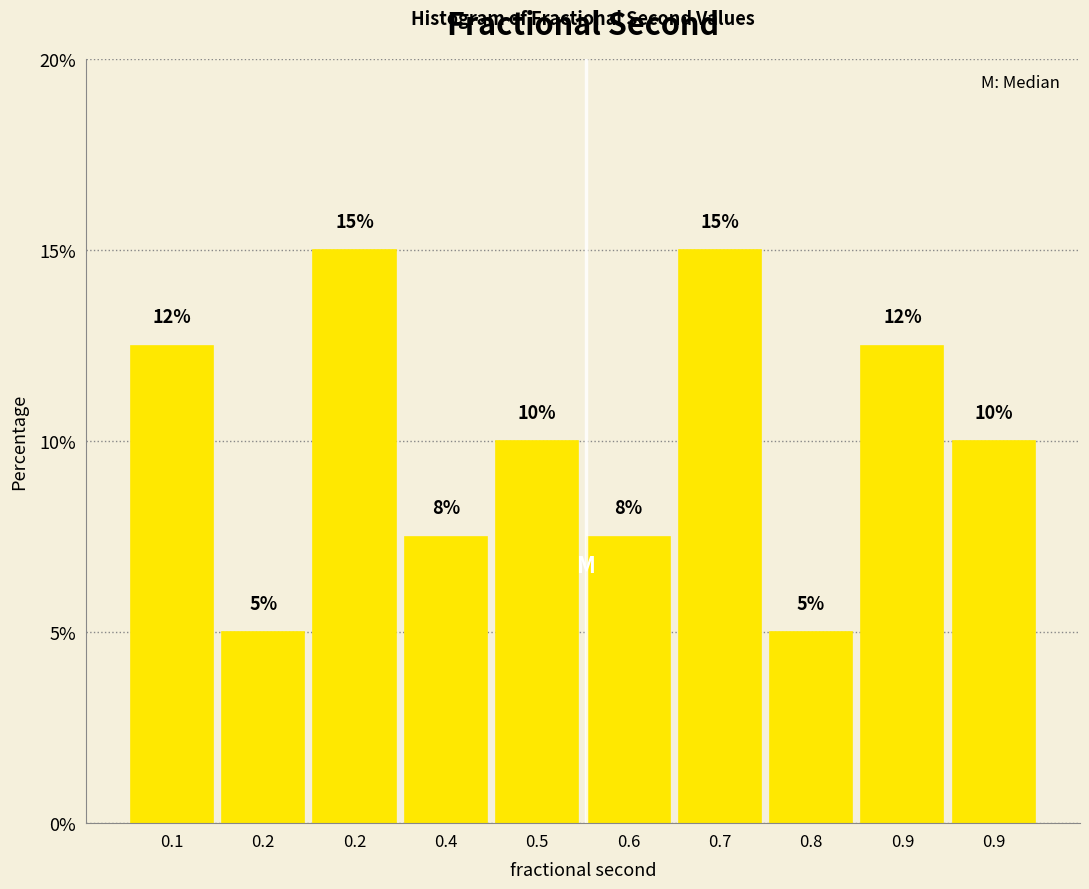

Are the bars horizontal?

No